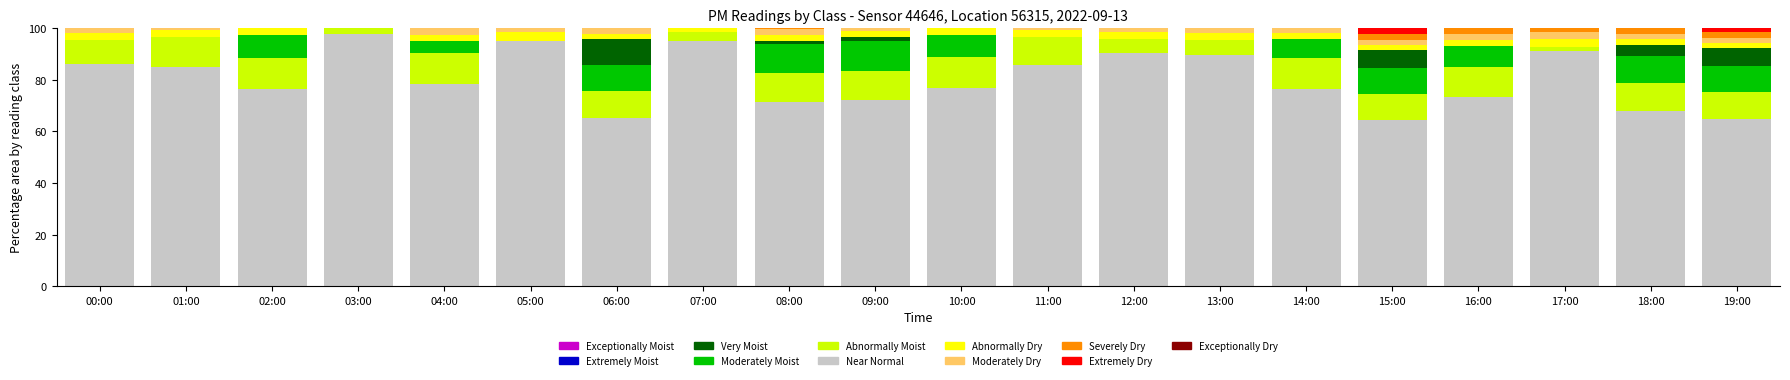

What is the total value across all series at 15:00?

100.0